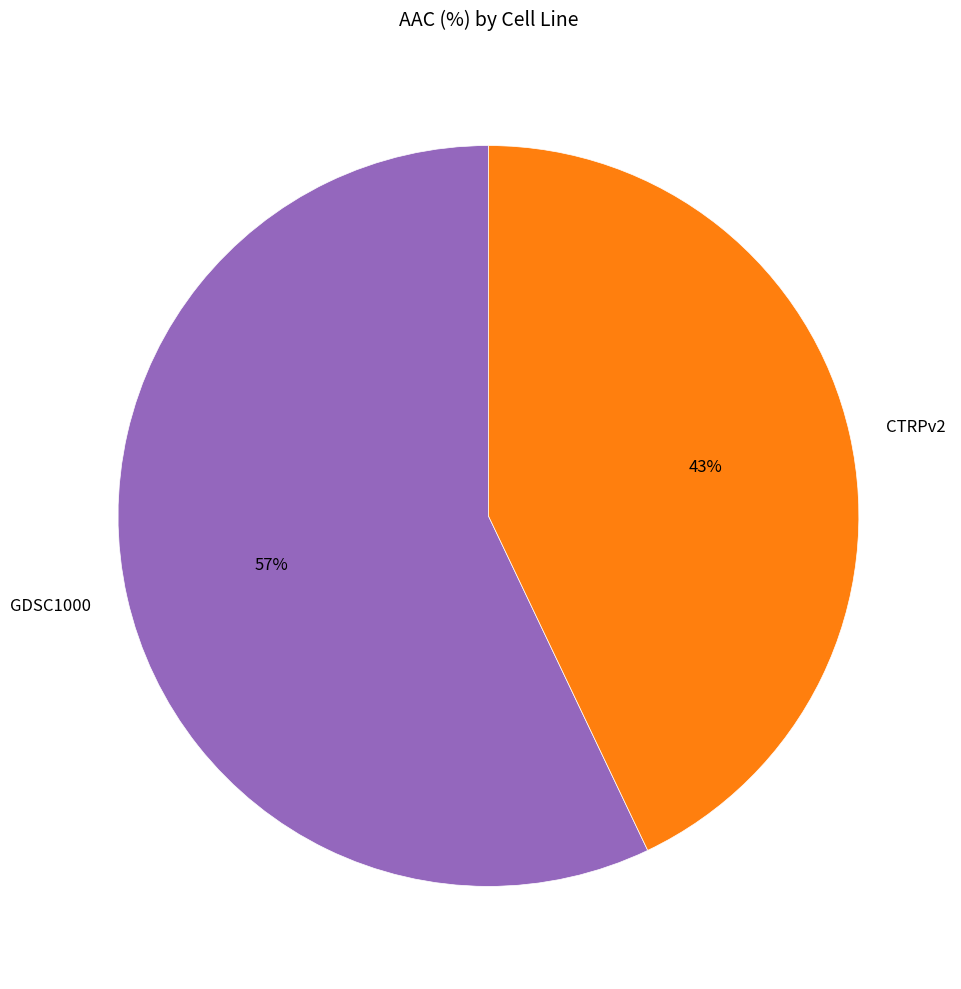

Combined, do GDSC1000 and CTRPv2 account for over 50%?

Yes